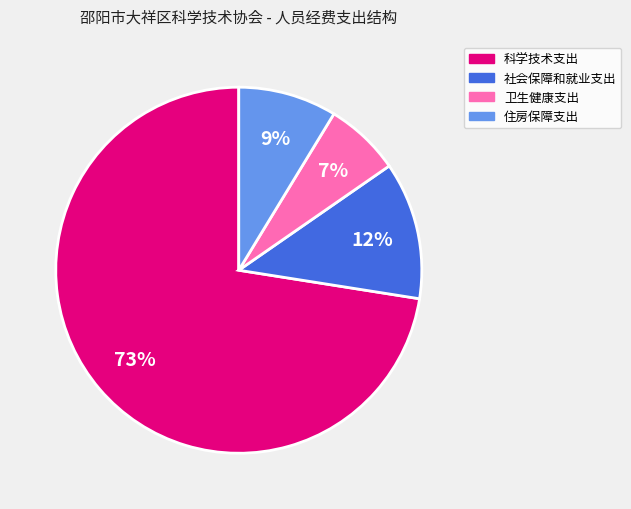

What percentage is the 卫生健康支出 slice, to the nearest percent?

7%